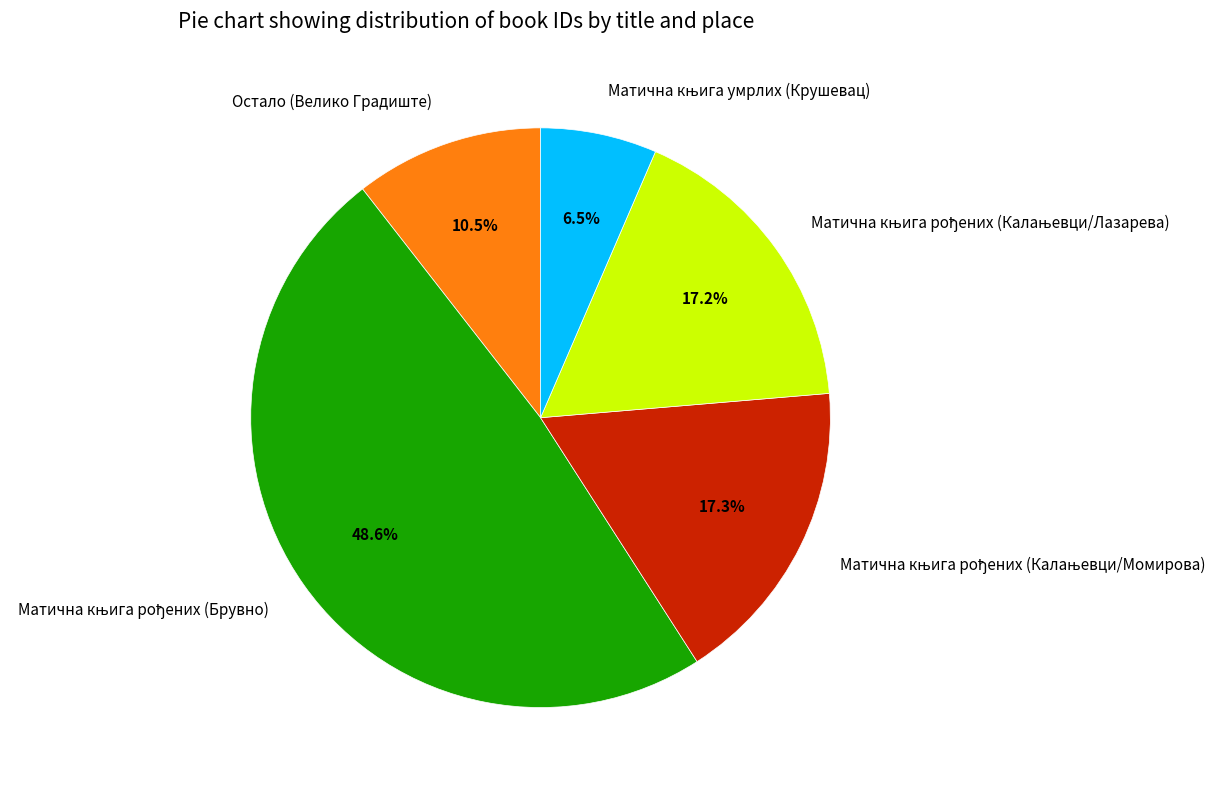

Is there a majority slice in this chart?

No